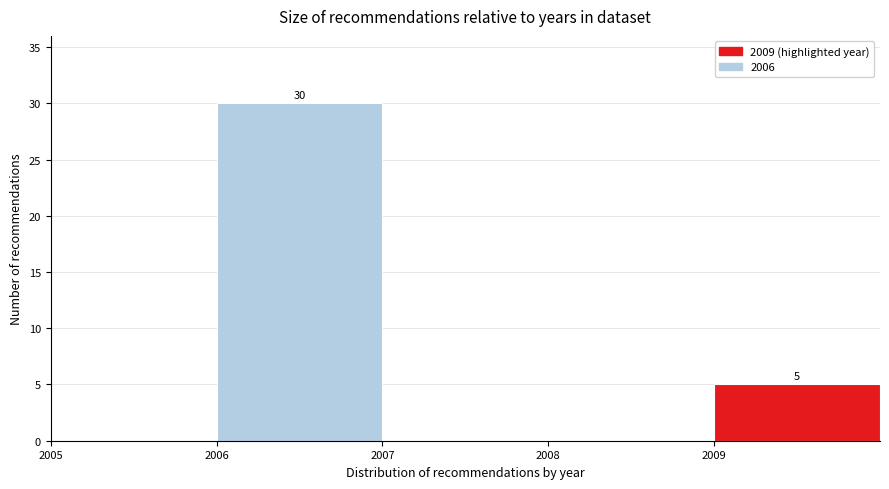

Which range on the x-axis has the tallest bar?

2006 to 2007